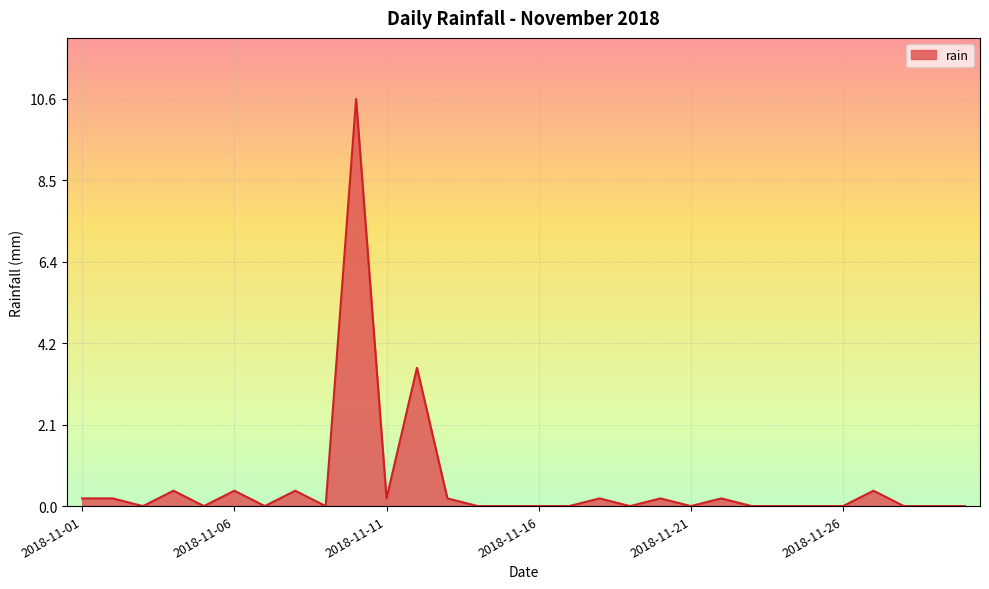

What is the maximum value shown in the chart?

10.6